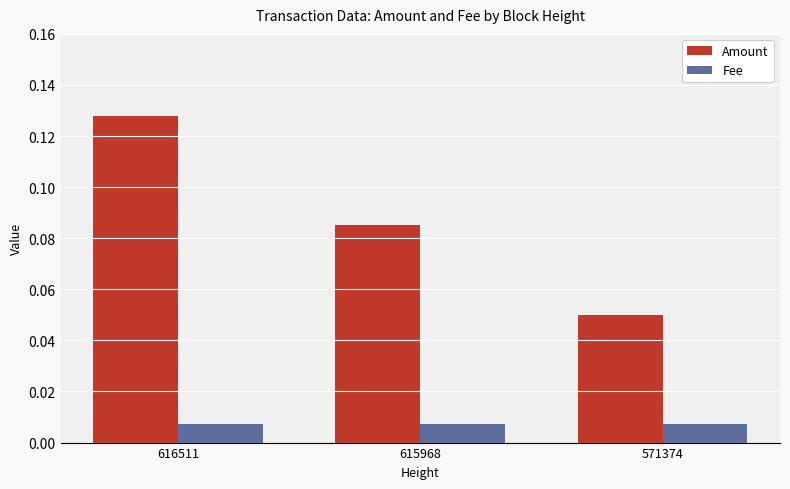

Rank the categories by Amount value from lowest to highest.

571374, 615968, 616511